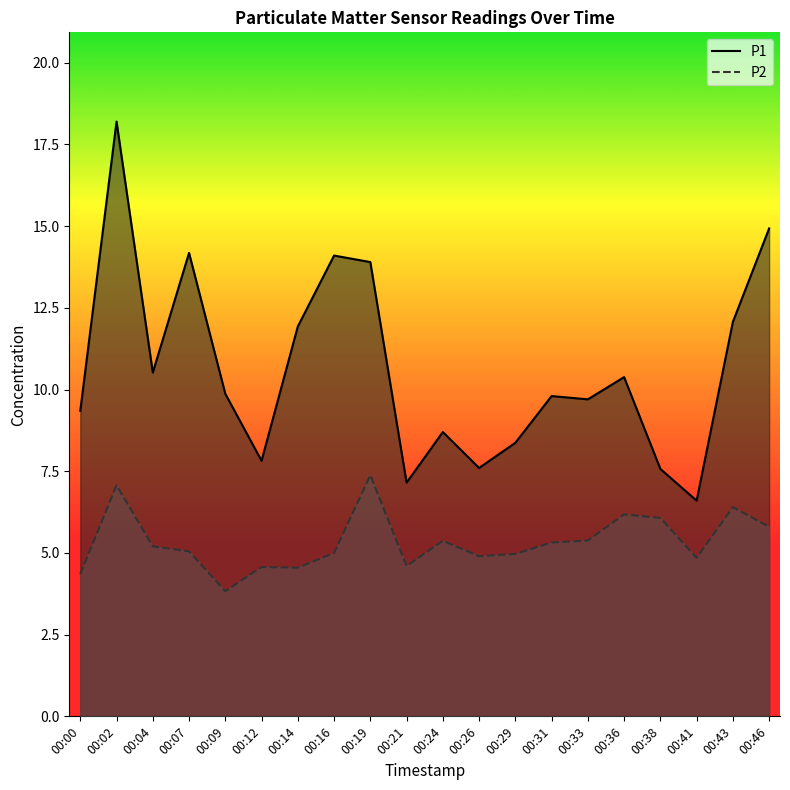

Is the value of P1 at 00:14 greater than the value of P2 at 00:43?

Yes